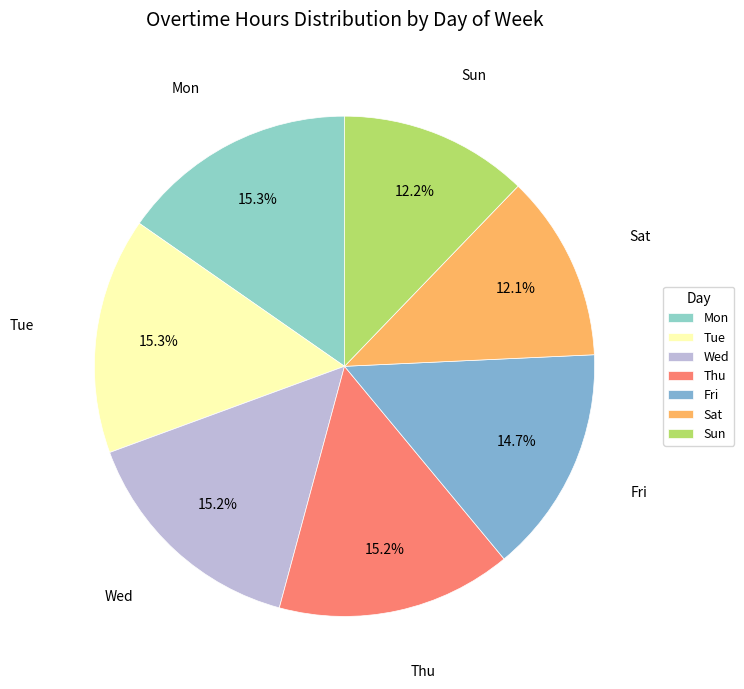

Does Tue account for over 50% of the chart?

No